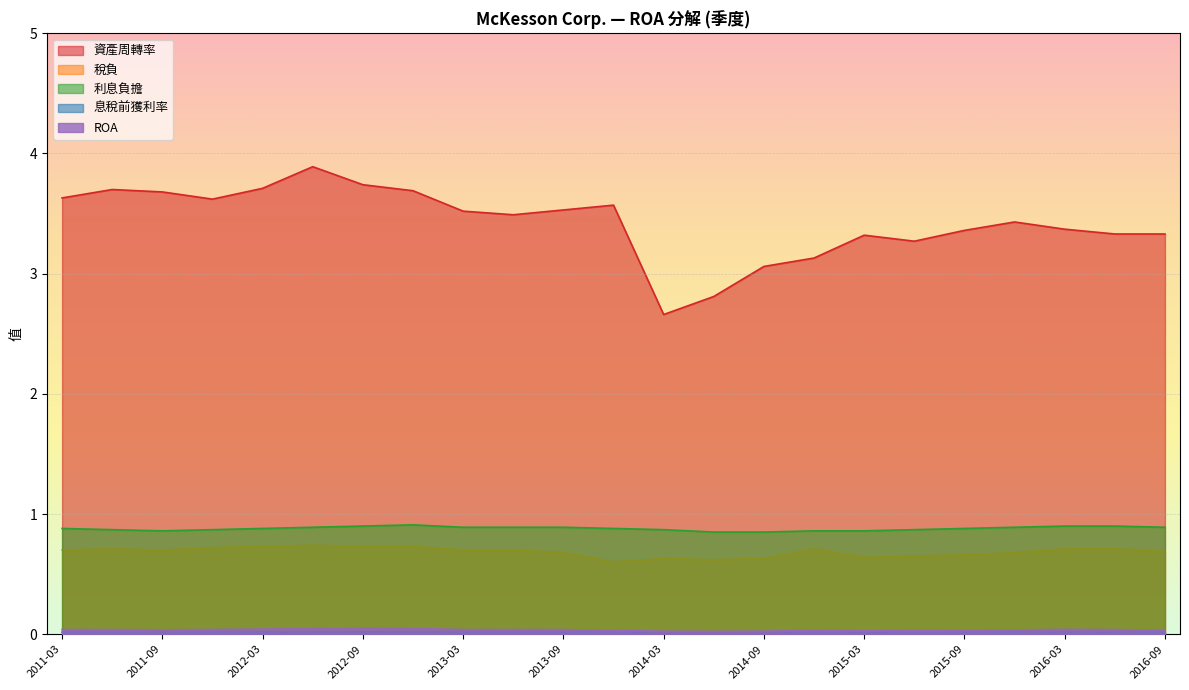

How many interior local peaks does the ROA series have?

4